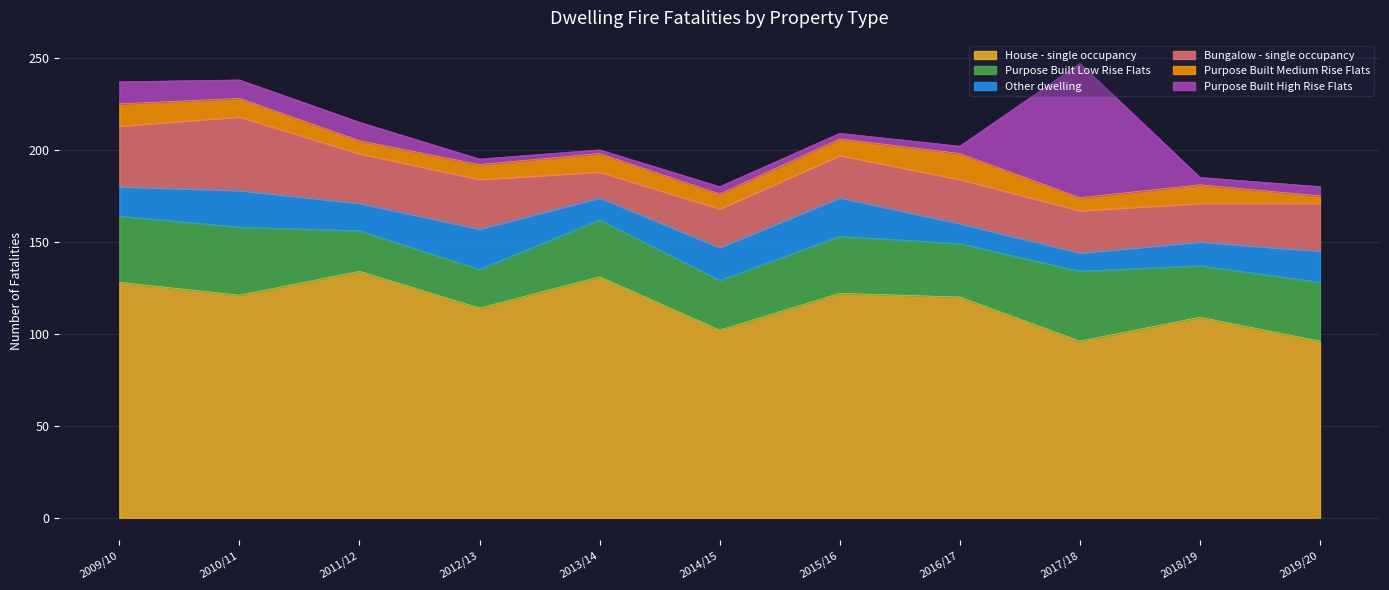

Is the value of Other dwelling at 2014/15 greater than the value of Purpose Built Low Rise Flats at 2019/20?

No